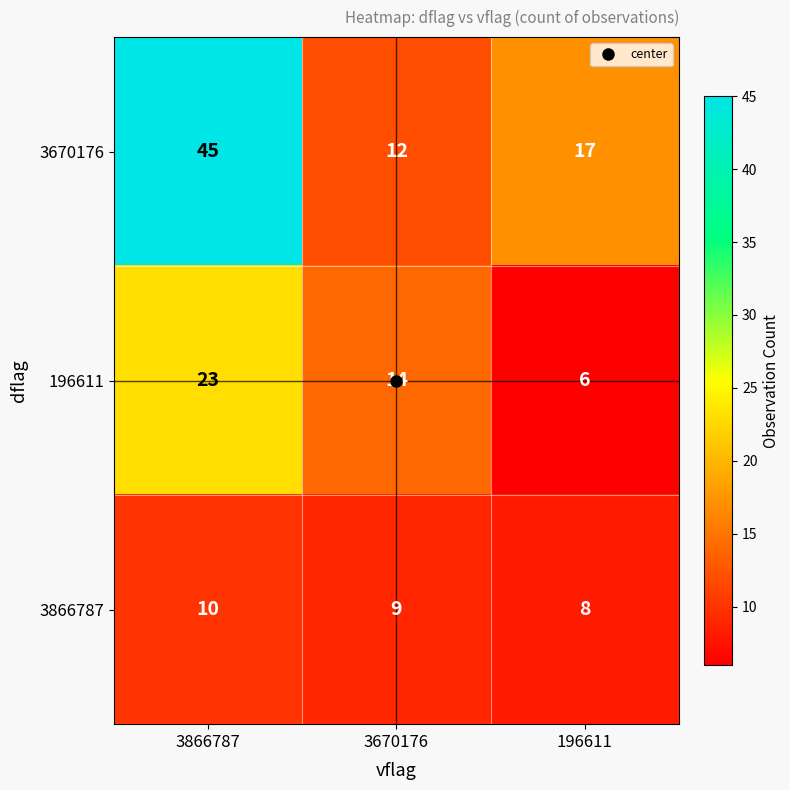

What is the greatest value displayed?

45